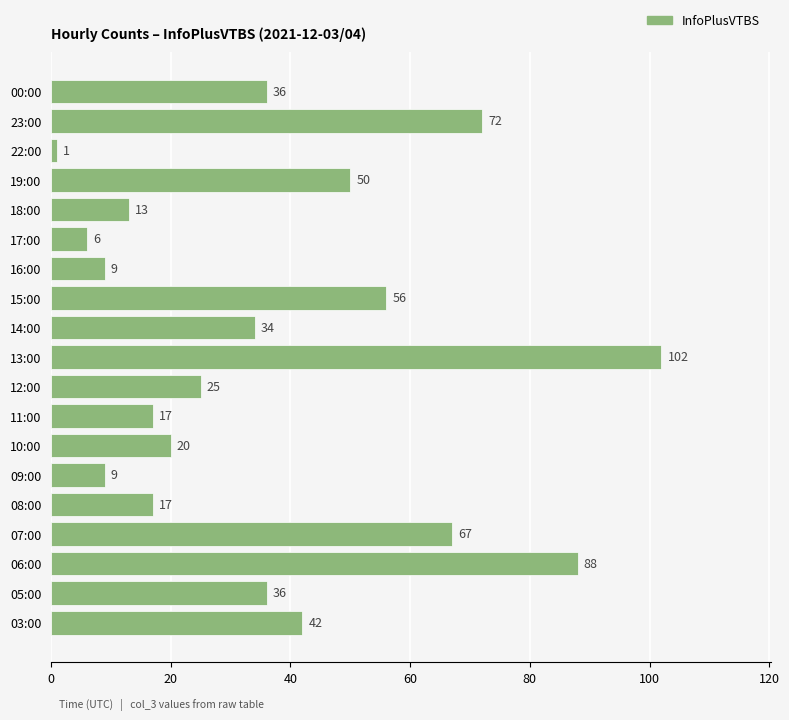

The chart shows a value of 18 at 23:00. True or false?

False